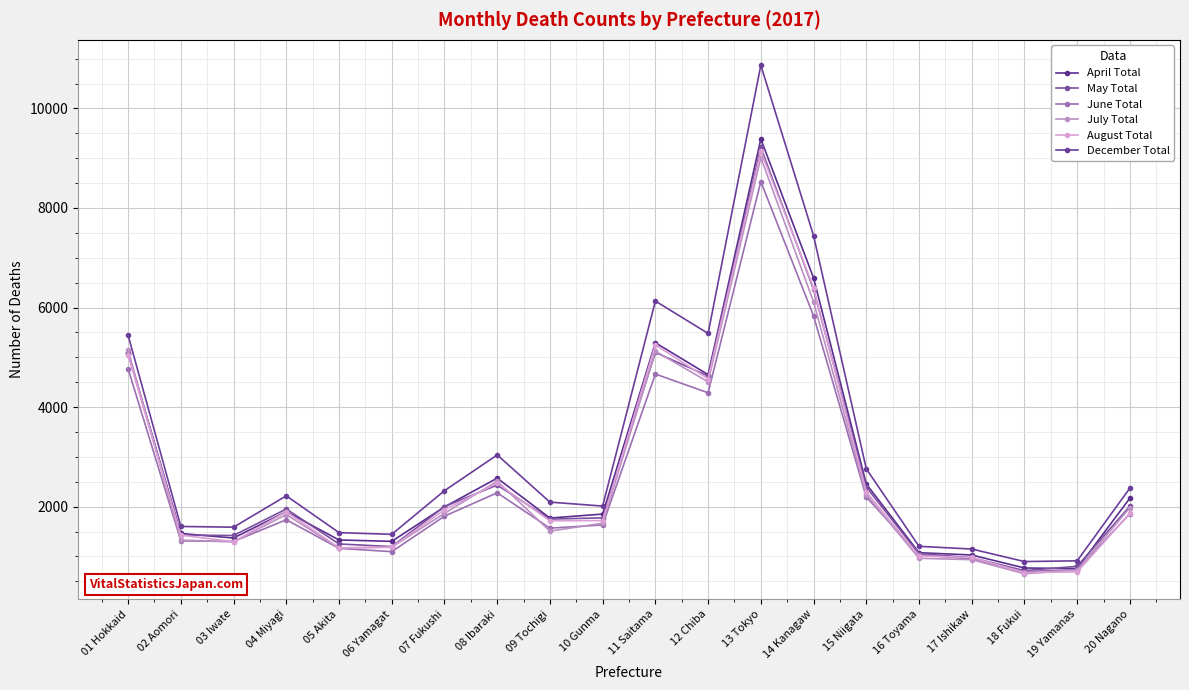

Does the chart have visible grid lines?

Yes